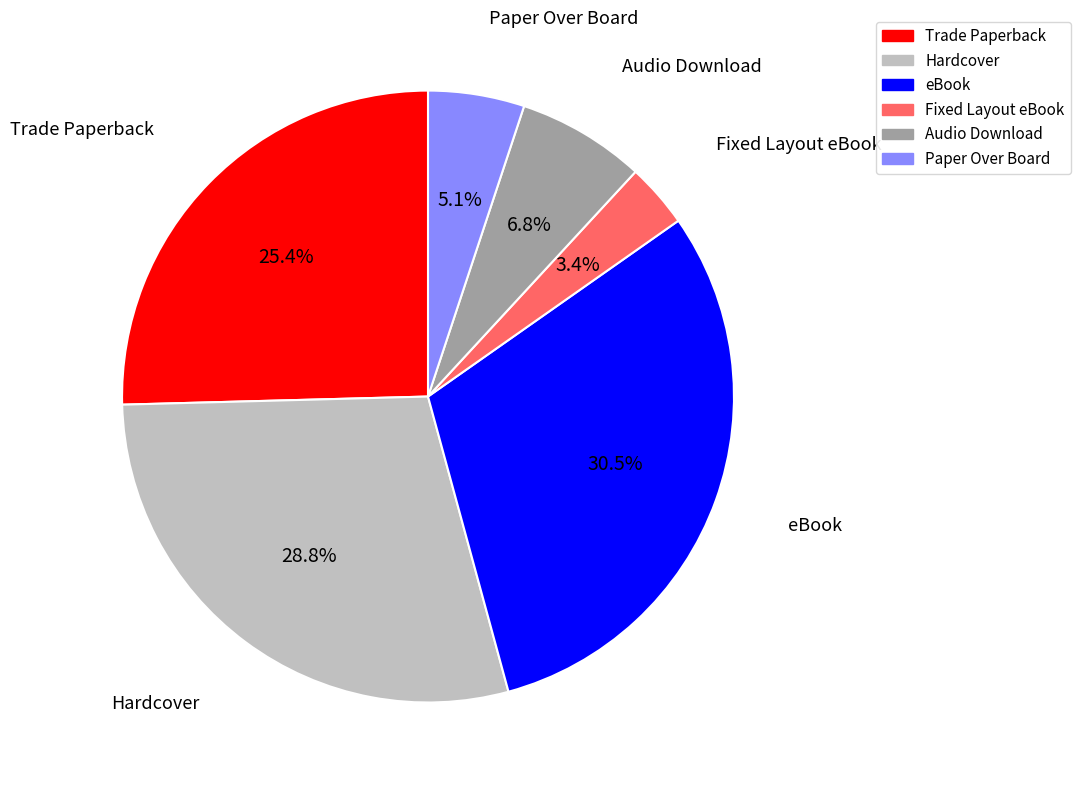

Rank the categories by value from lowest to highest.

Fixed Layout eBook, Paper Over Board, Audio Download, Trade Paperback, Hardcover, eBook